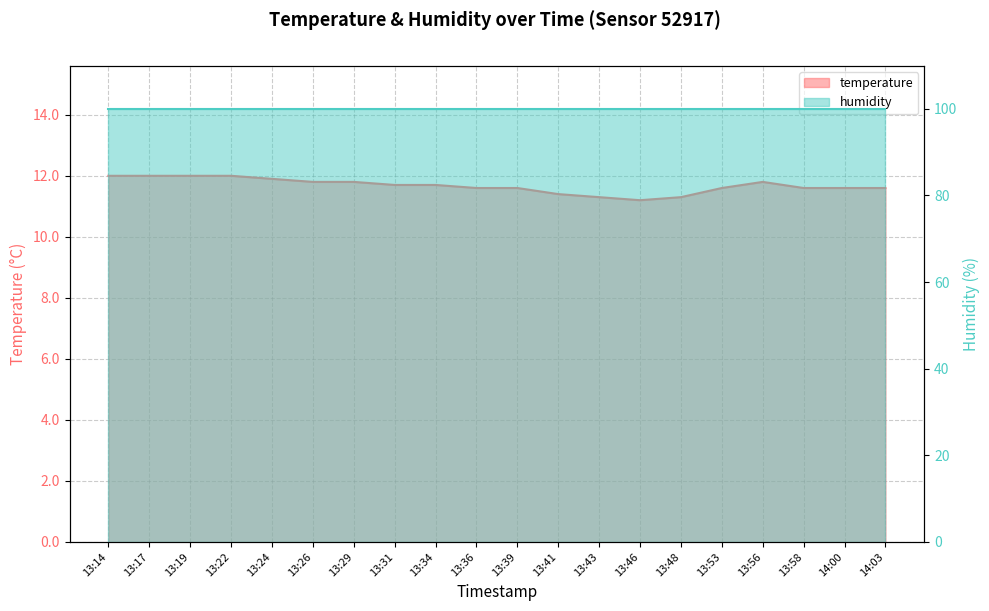

Does the chart display data point markers on the line(s)?

No